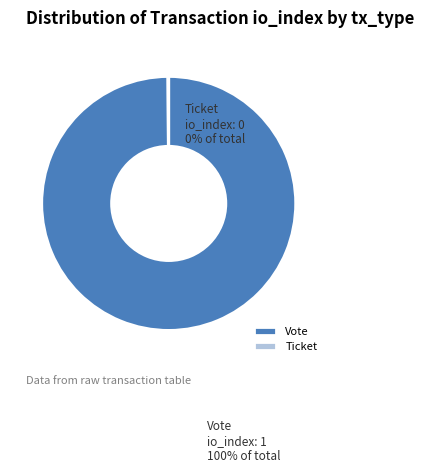

To the nearest percent, what is the average slice percentage?

50%